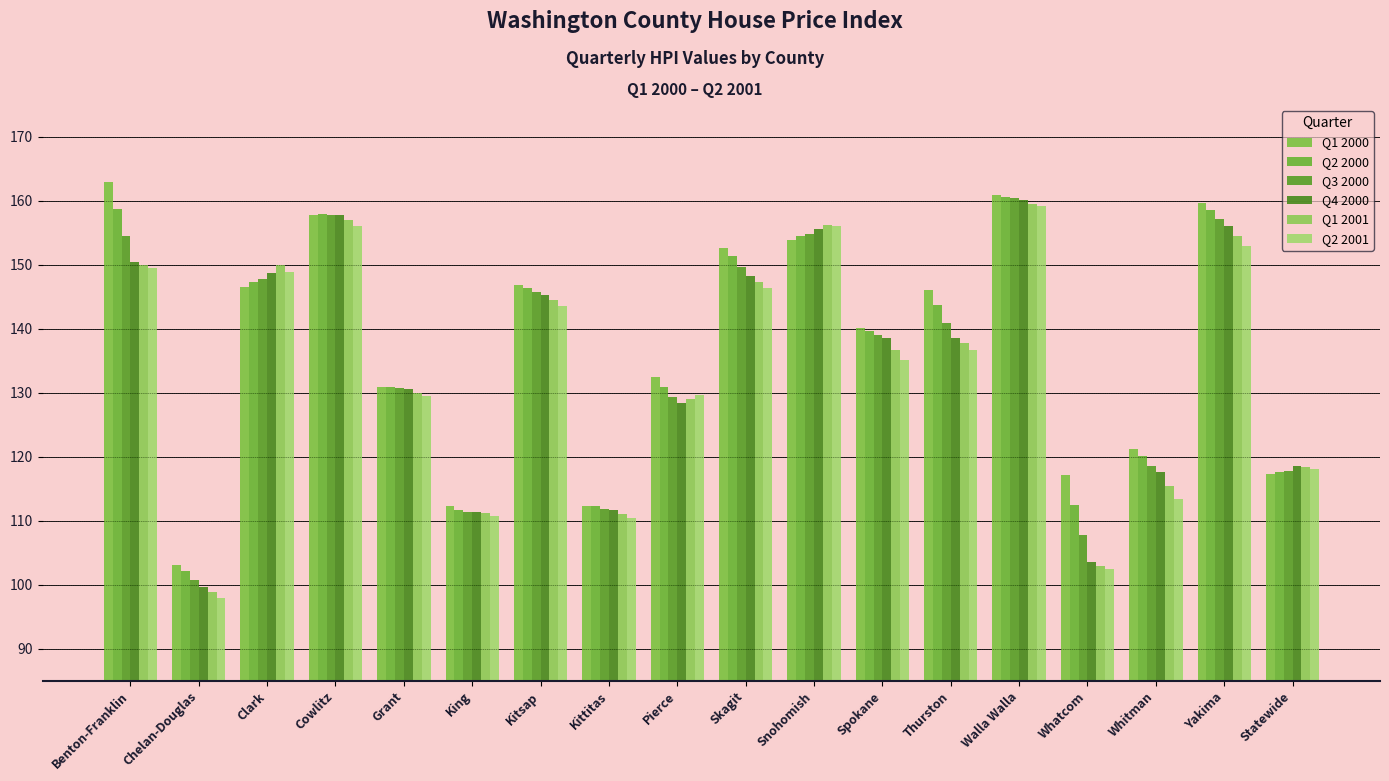

List the series in order of their peak value, lowest first.

Q2 2001, Q1 2001, Q4 2000, Q3 2000, Q2 2000, Q1 2000